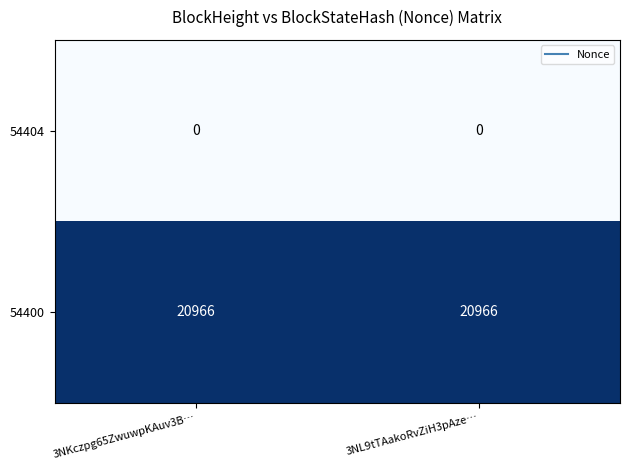

Which series has the largest total across all categories?

54400